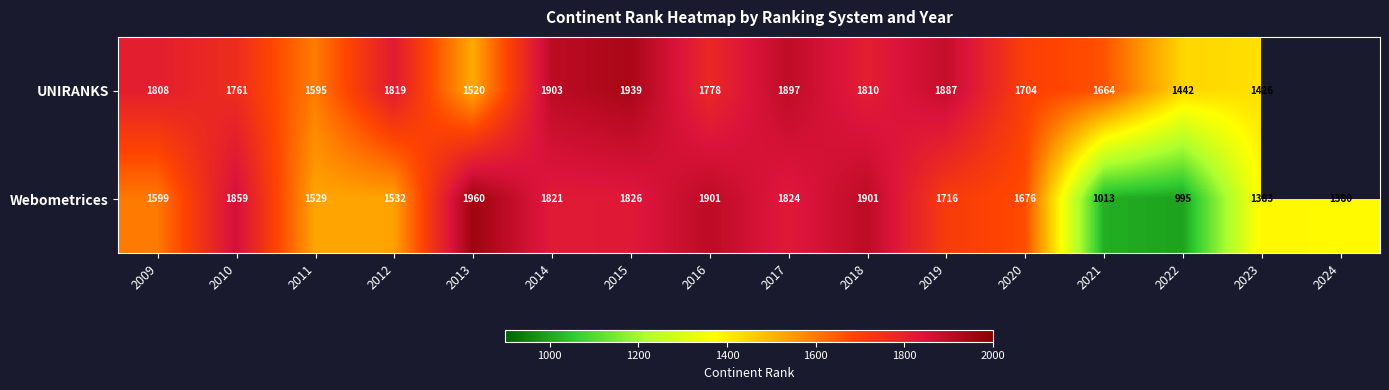

The value of Webometrices at 2020 is 436. True or false?

False